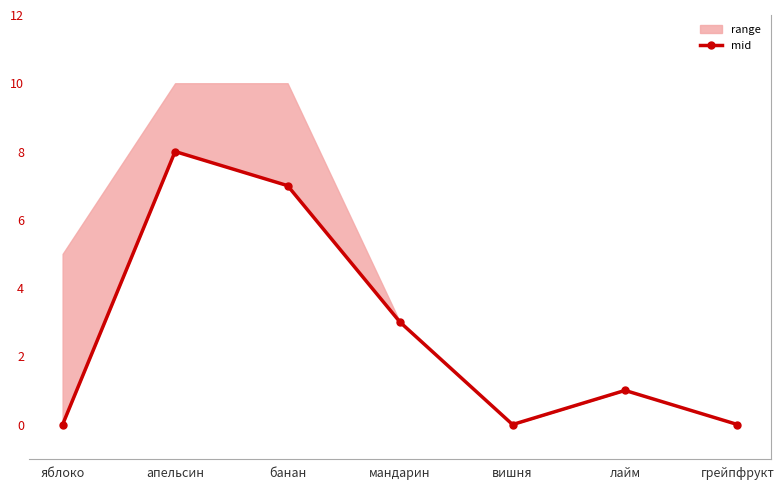

Reading left to right, list all the values displayed in this chart.

0	8	7	3	0	1	0